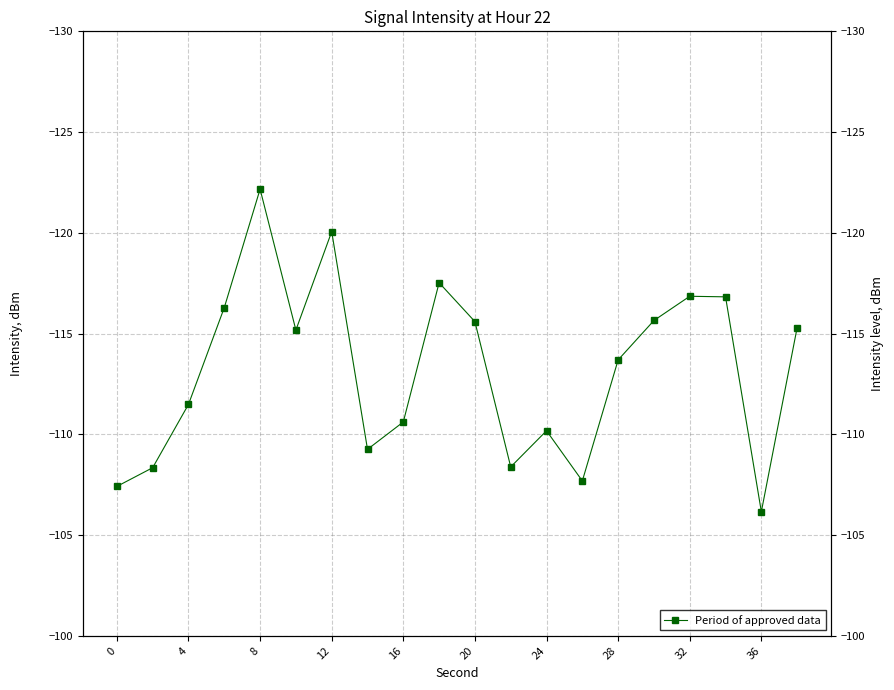

Count the number of data series in this chart.

1